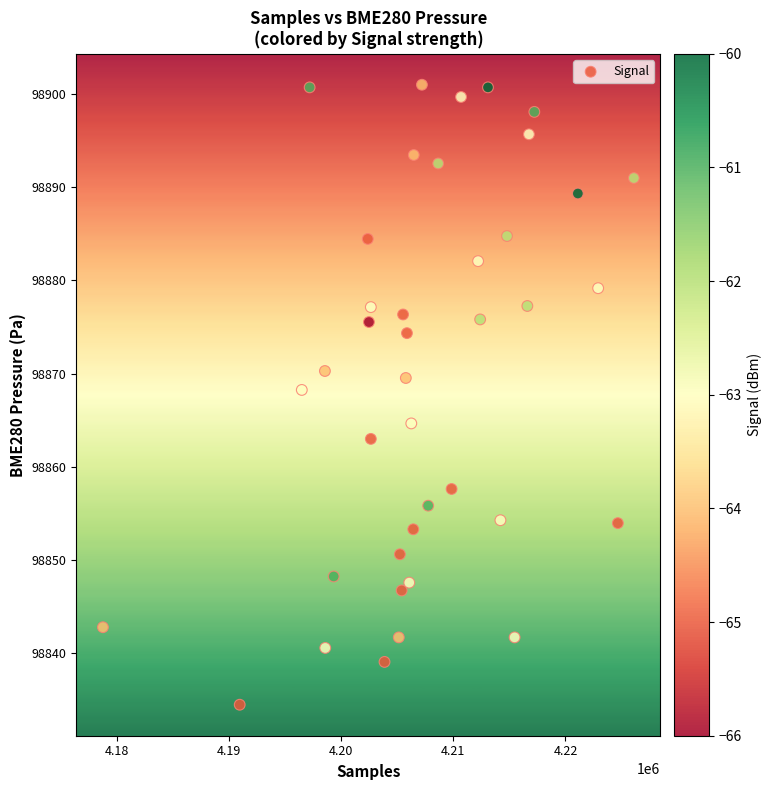

What is the range of Y values (max minus min)?

66.5